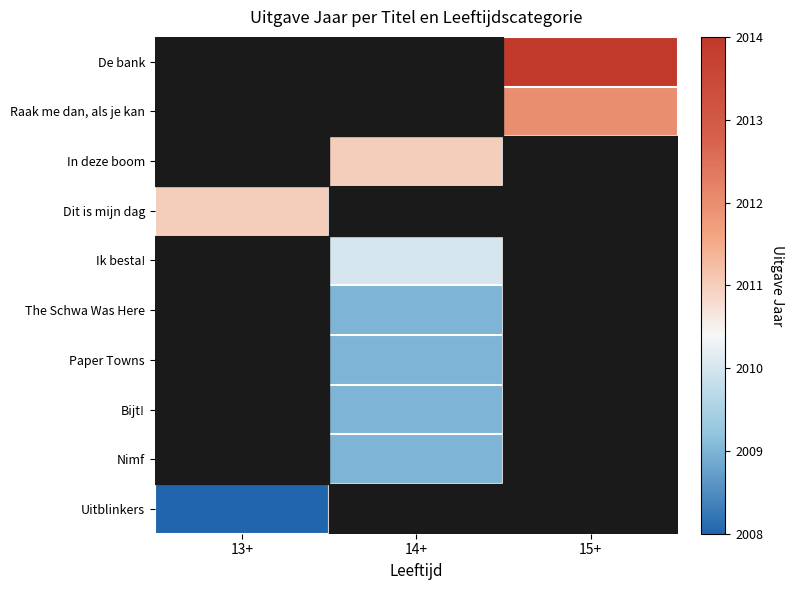

How many series are shown in this chart?

10